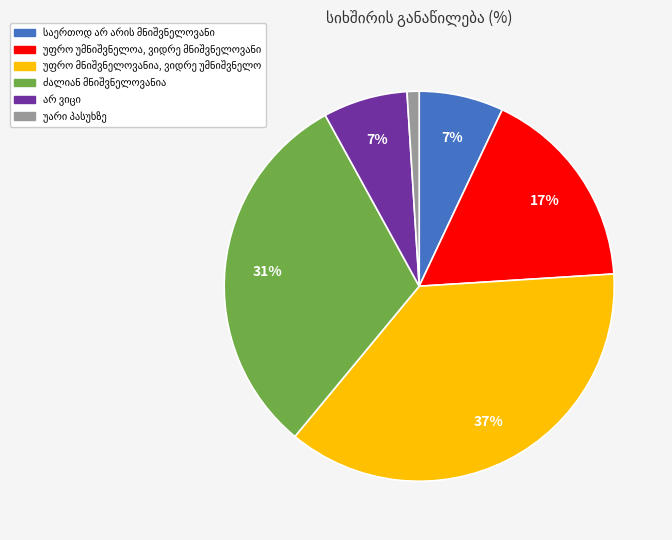

Is there any slice that represents more than half of the pie?

No